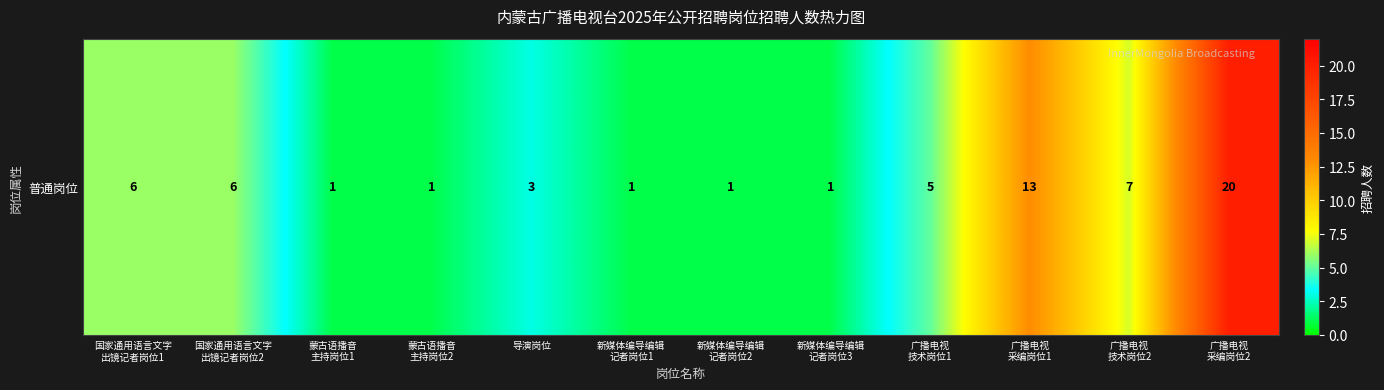

What is the minimum value shown in the chart?

1